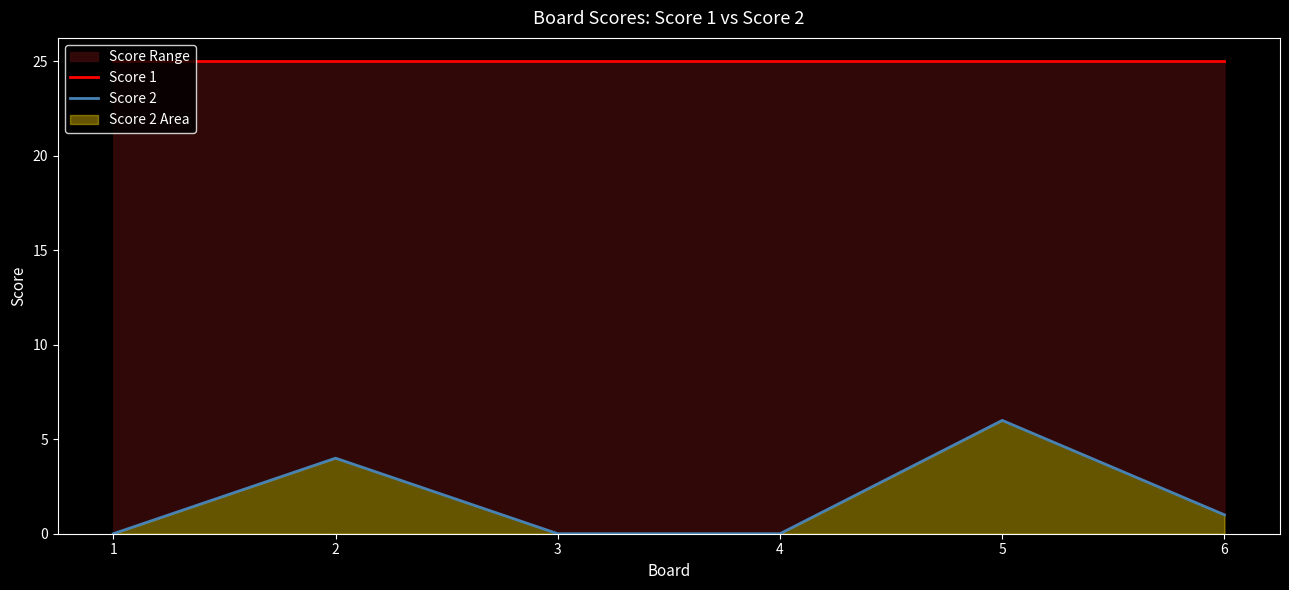

At how many categories does at least one series exceed 3?

6